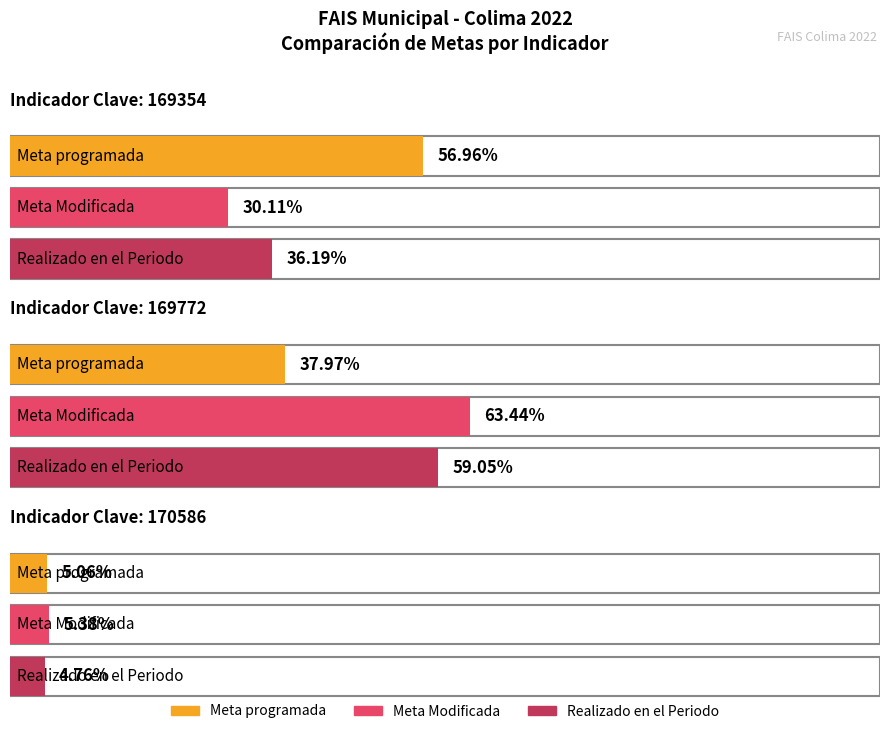

List the labels in order of Meta Modificada value, smallest first.

170586, 169354, 169772